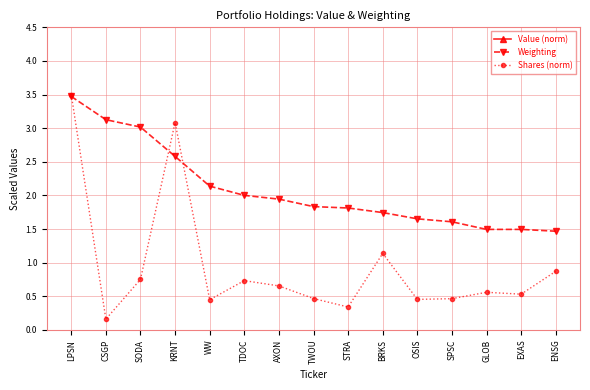

Where is Weighting nearest to the value 2?

TDOC